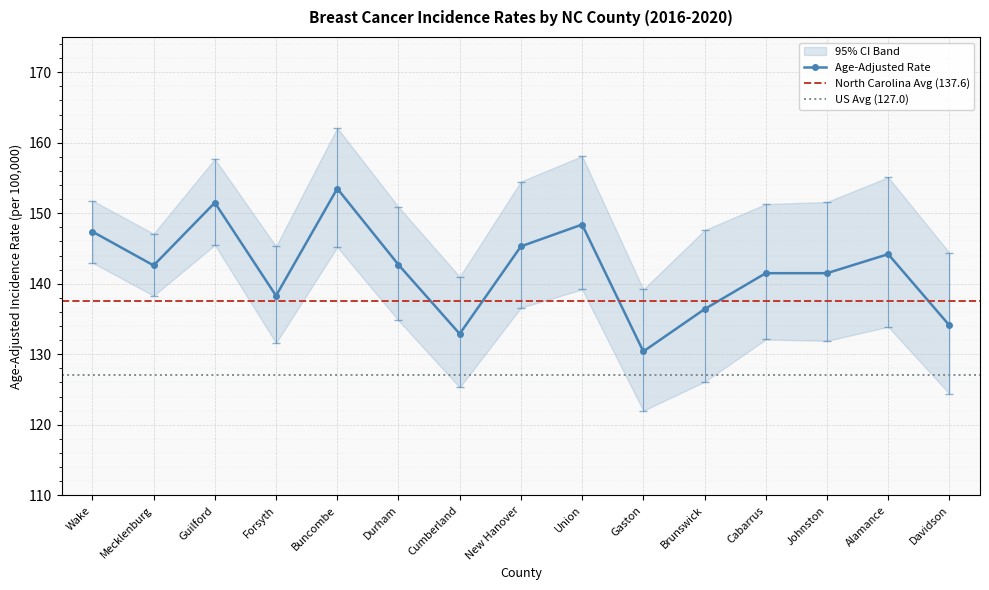

Reading left to right, what are all the values shown in this chart?

Age-Adjusted Rate: 147.4	142.6	151.5	138.3	153.5	142.7	132.9	145.3	148.4	130.4	136.4	141.5	141.5	144.2	134.1
Lower 95% CI: 143.0	138.3	145.5	131.6	145.2	134.8	125.3	136.6	139.2	122.0	126.1	132.1	131.9	133.9	124.4
Upper 95% CI: 151.8	147.1	157.7	145.3	162.1	150.9	141.0	154.5	158.1	139.2	147.6	151.3	151.6	155.1	144.4